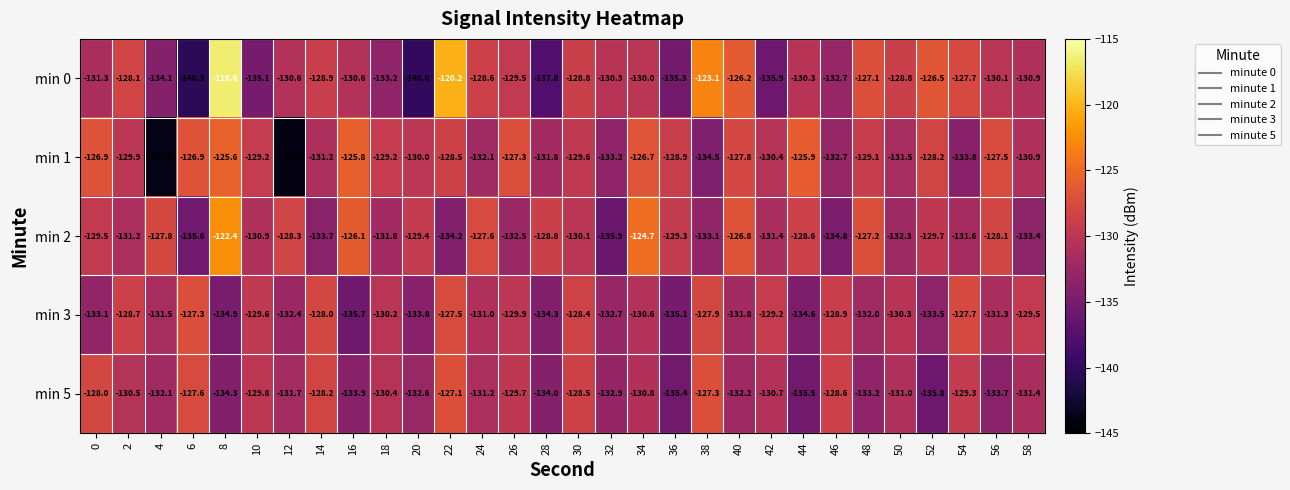

What is the total value across all series at 26?

-648.9